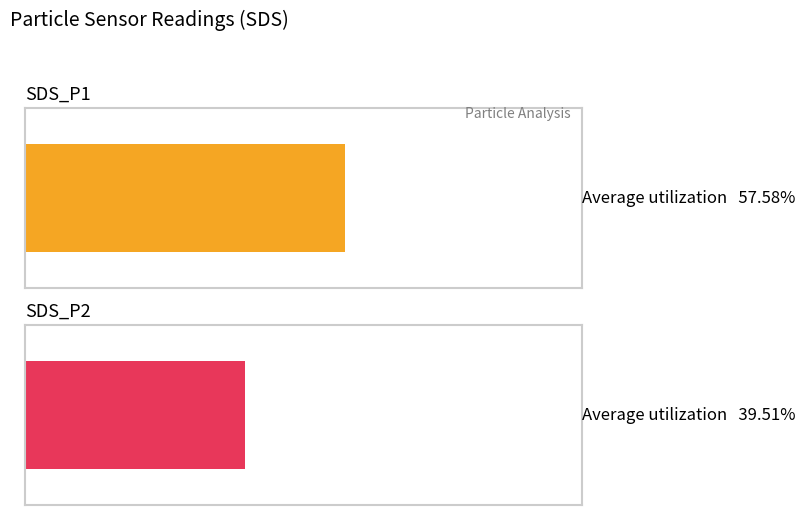

Which series changed the most between 00:02 and 00:43?

SDS_P1